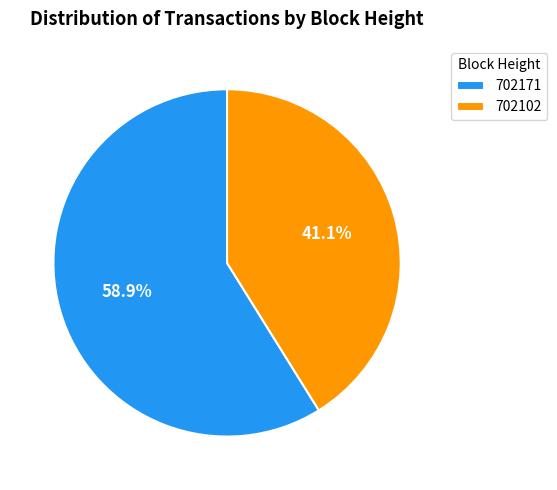

What percentage do 702102 and 702171 together represent?

100.0%